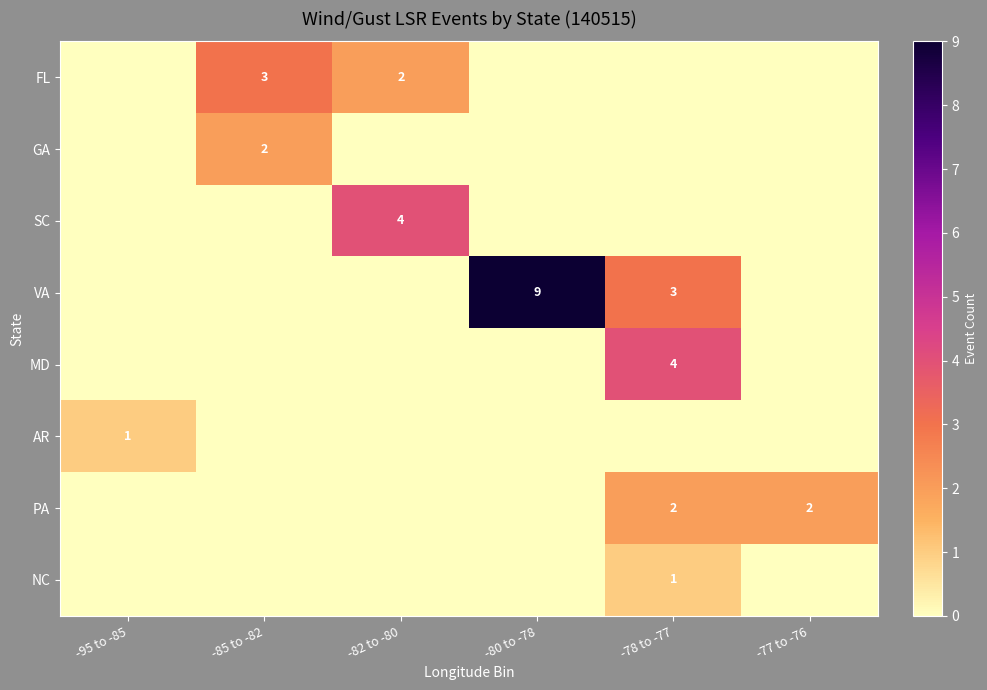

Between -78 to -77 and -77 to -76, which is larger?

-78 to -77